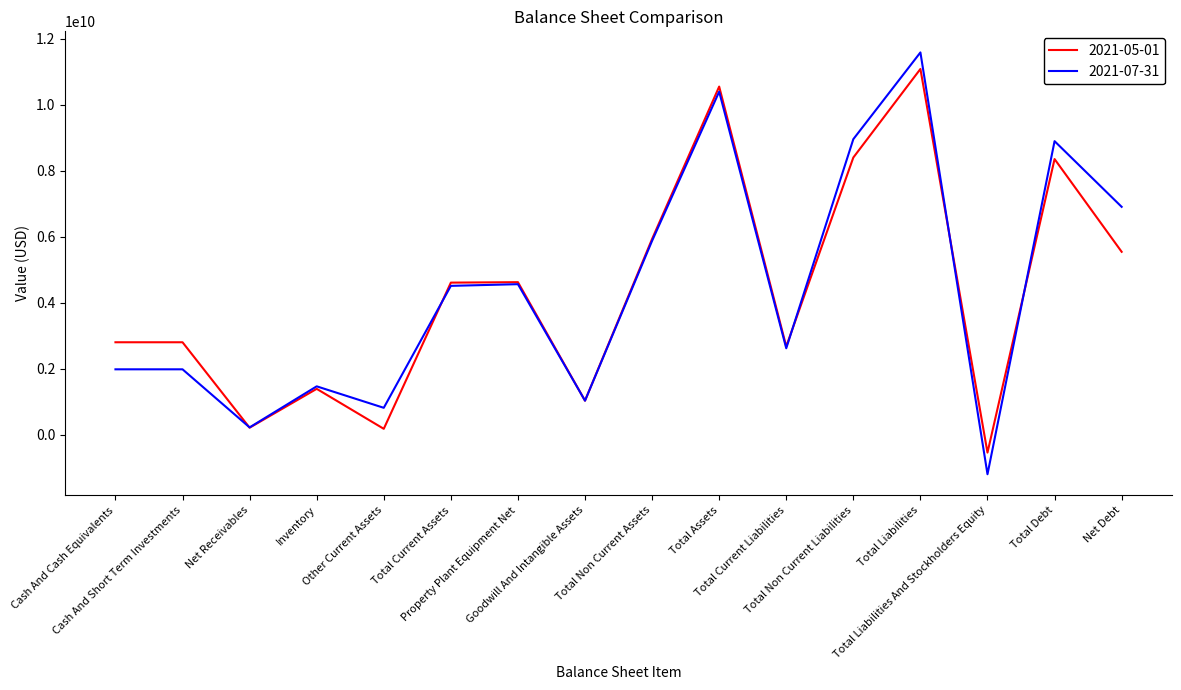

How many negative values does the 2021-07-31 series have?

1